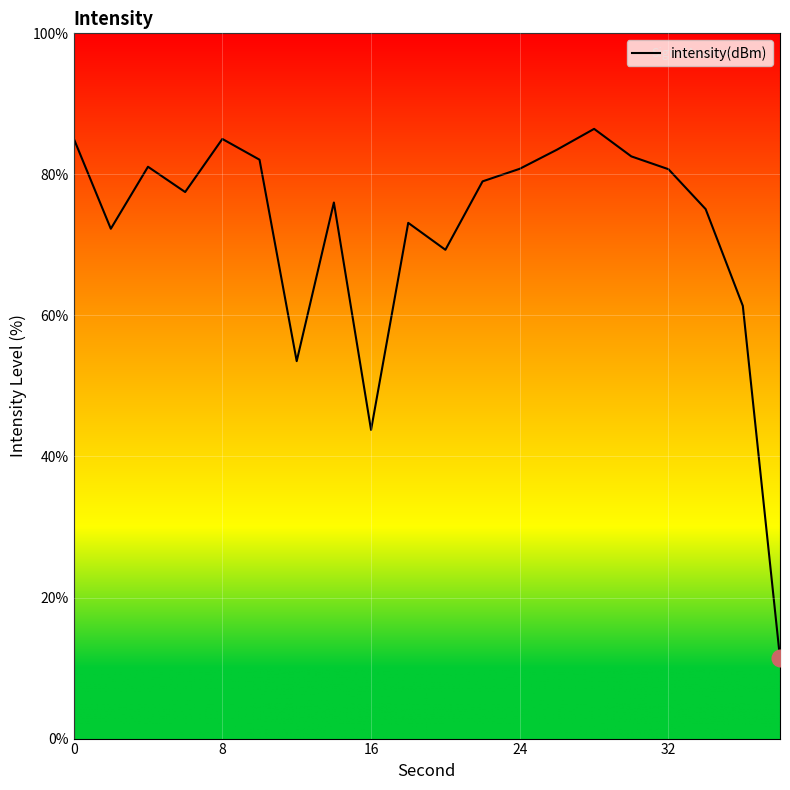

What is the greatest value displayed?

86.5